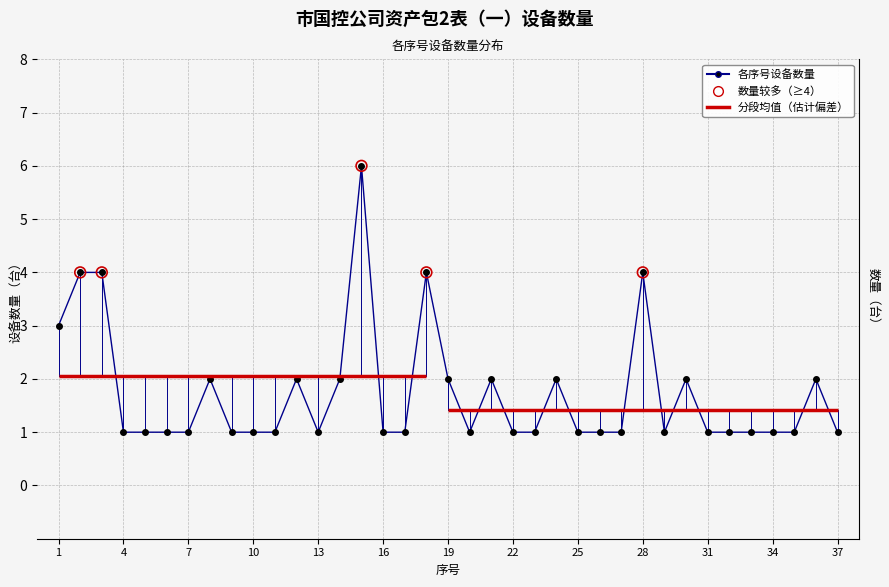

Approximately how many times larger is the value at 12 compared to 34?

2.0